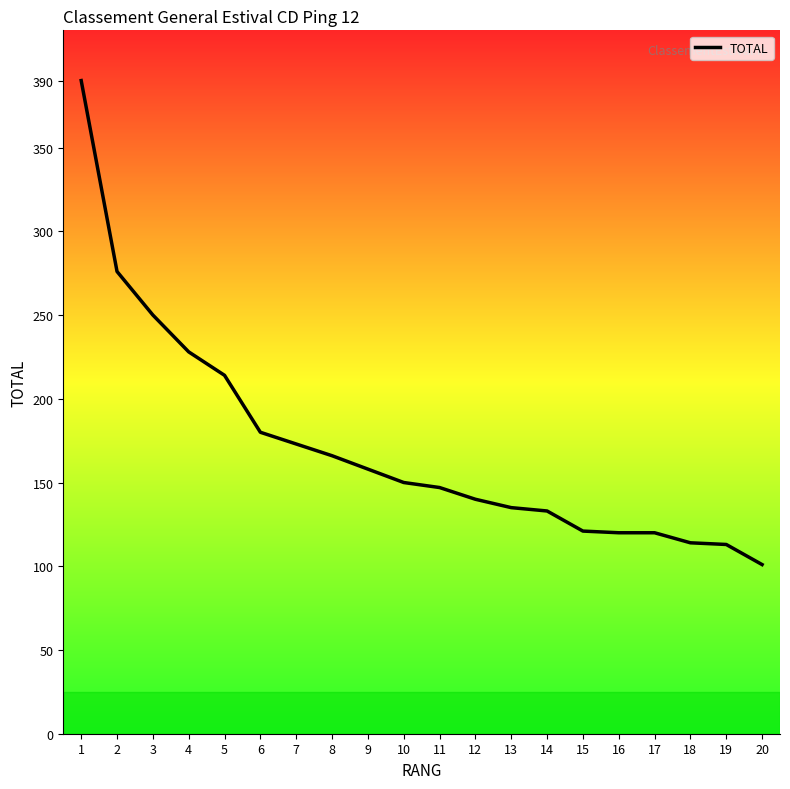

What value does the data have at 17, to the nearest 10?

120